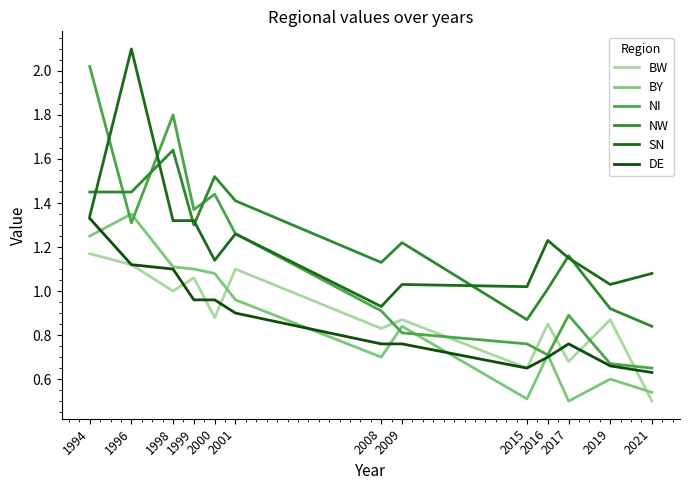

The value of NI at 2021 is 0.7. True or false?

True